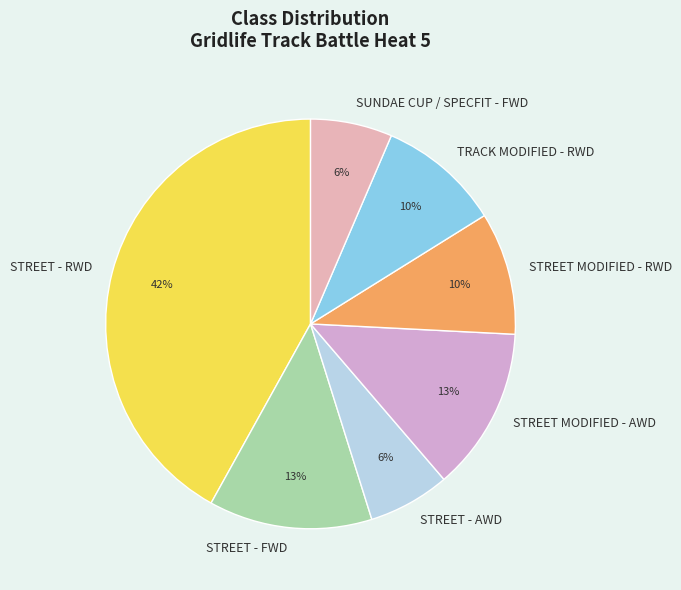

What percentage is the SUNDAE CUP / SPECFIT - FWD slice, to the nearest percent?

6%